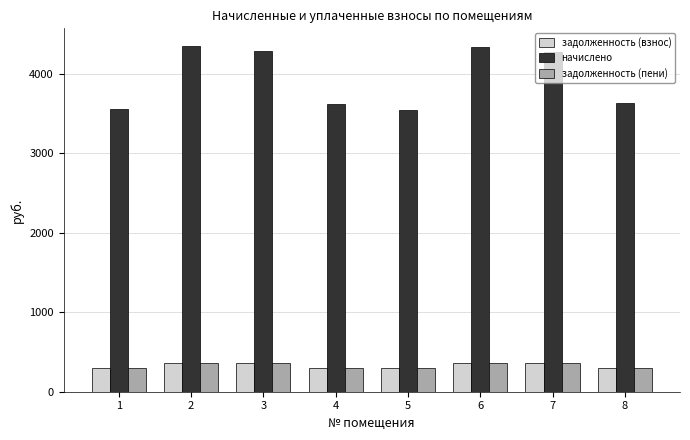

What is the sum of all задолженность (пени) values?

2628.1